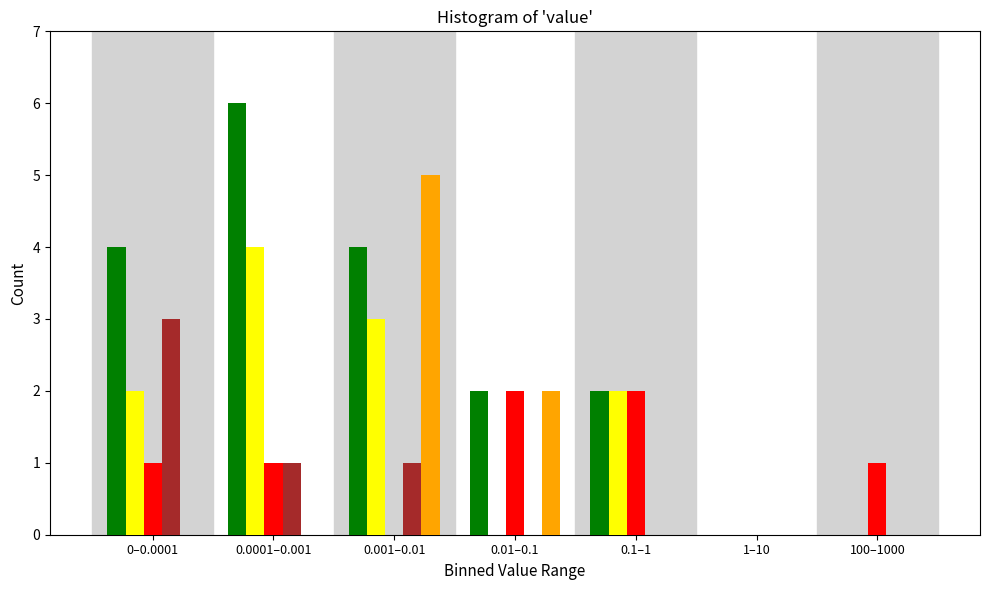

What is the greatest value displayed?

6